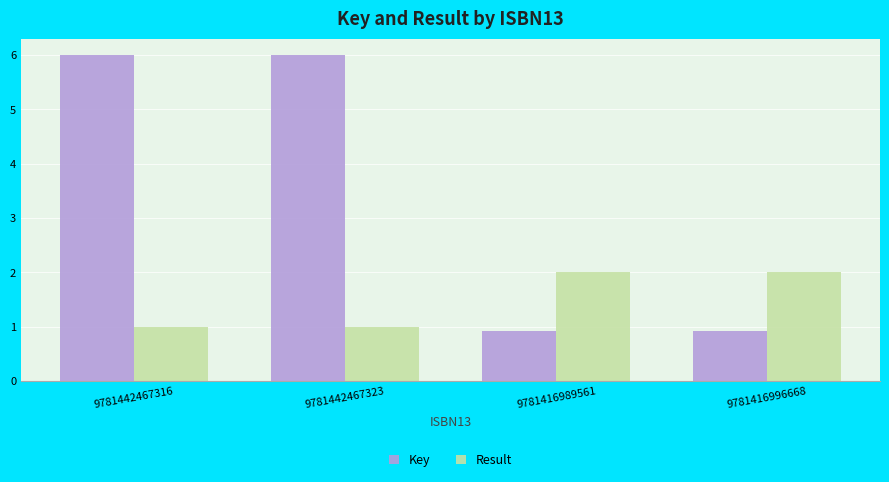

Reading left to right, extract all data points from this chart.

Key: 9781442467316=6.0	9781442467323=6.0	9781416989561=0.9	9781416996668=0.9
Result: 9781442467316=1.0	9781442467323=1.0	9781416989561=2.0	9781416996668=2.0